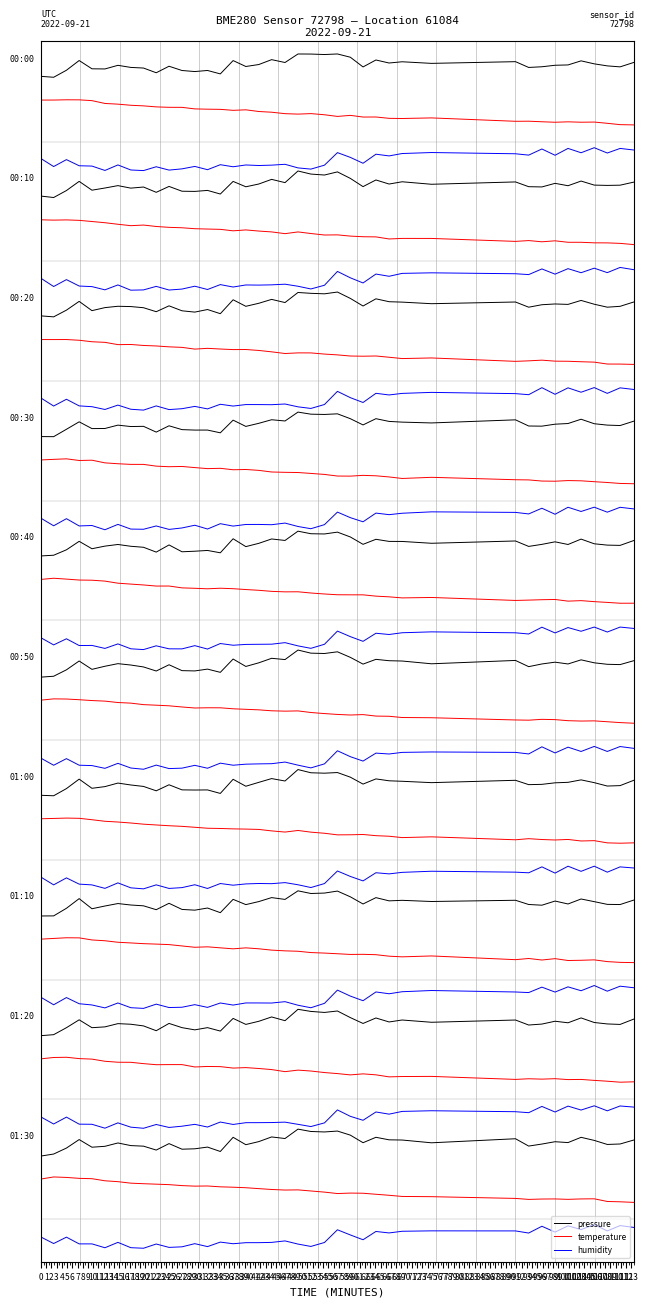

What are all the series names shown in the legend?

pressure, temperature, humidity